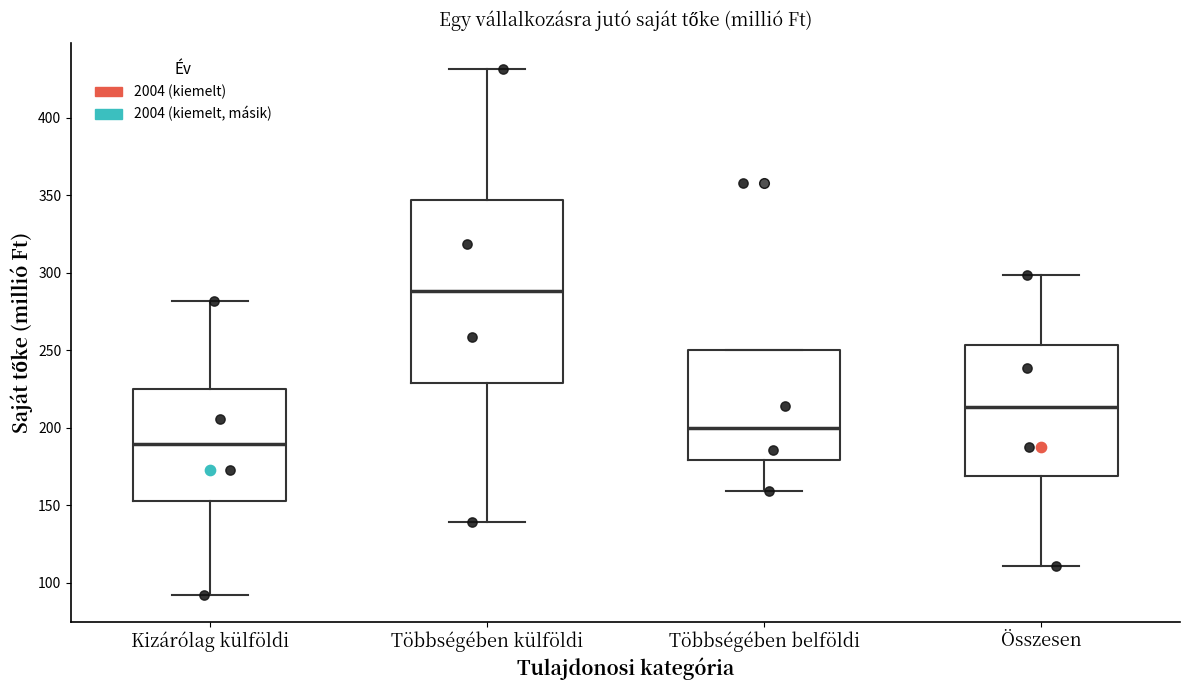

Where is the lower edge of the box for Többségében külföldi on the y-axis? The values are not printed on the chart, so give them approximately, as read against the axis.

230